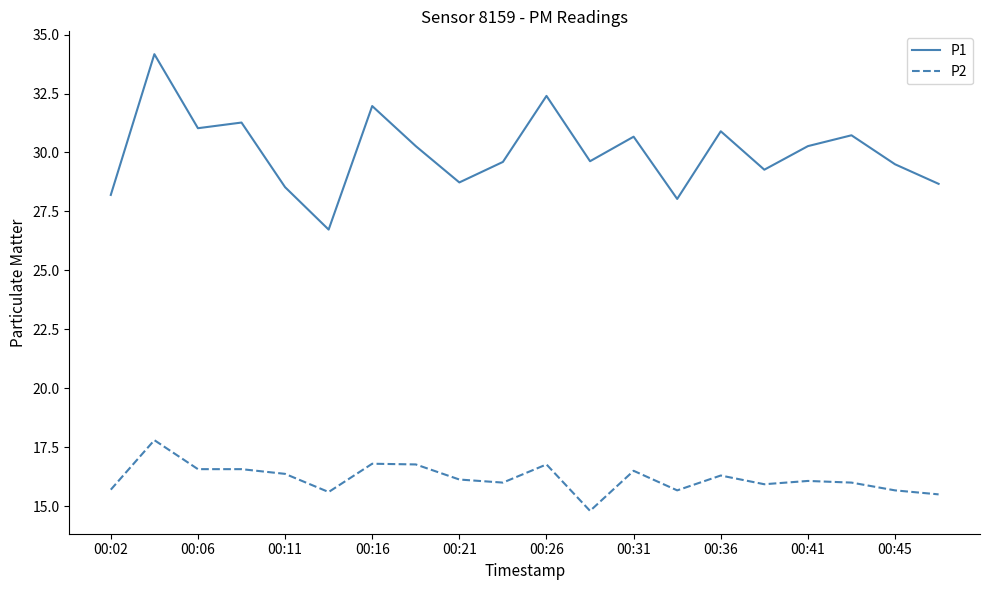

What is the lowest value of the P2 series?

14.8